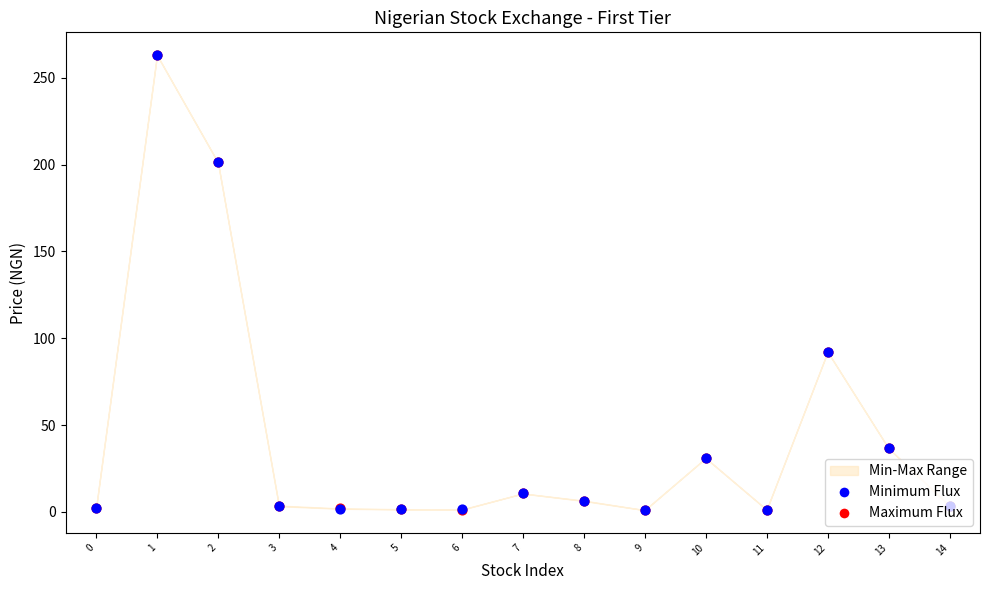

Which series has the largest total across all categories?

Maximum Flux